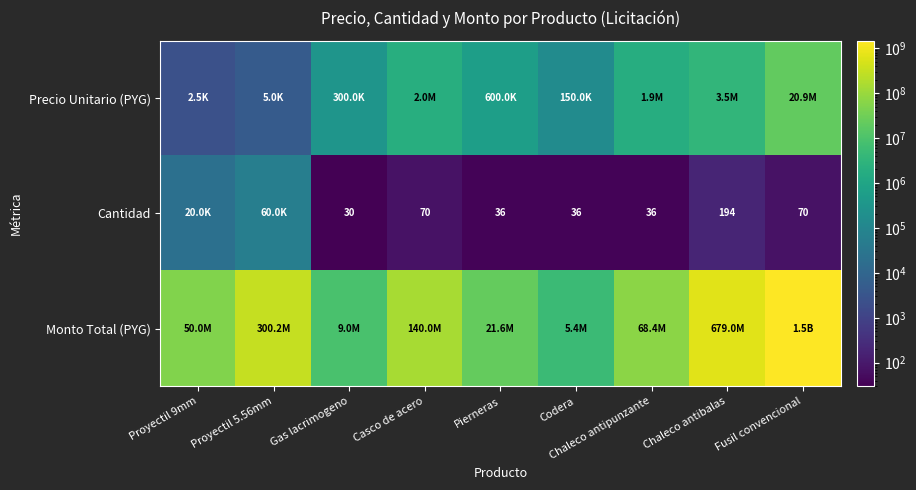

Is it true that Cantidad equals 266 at Chaleco antibalas?

False